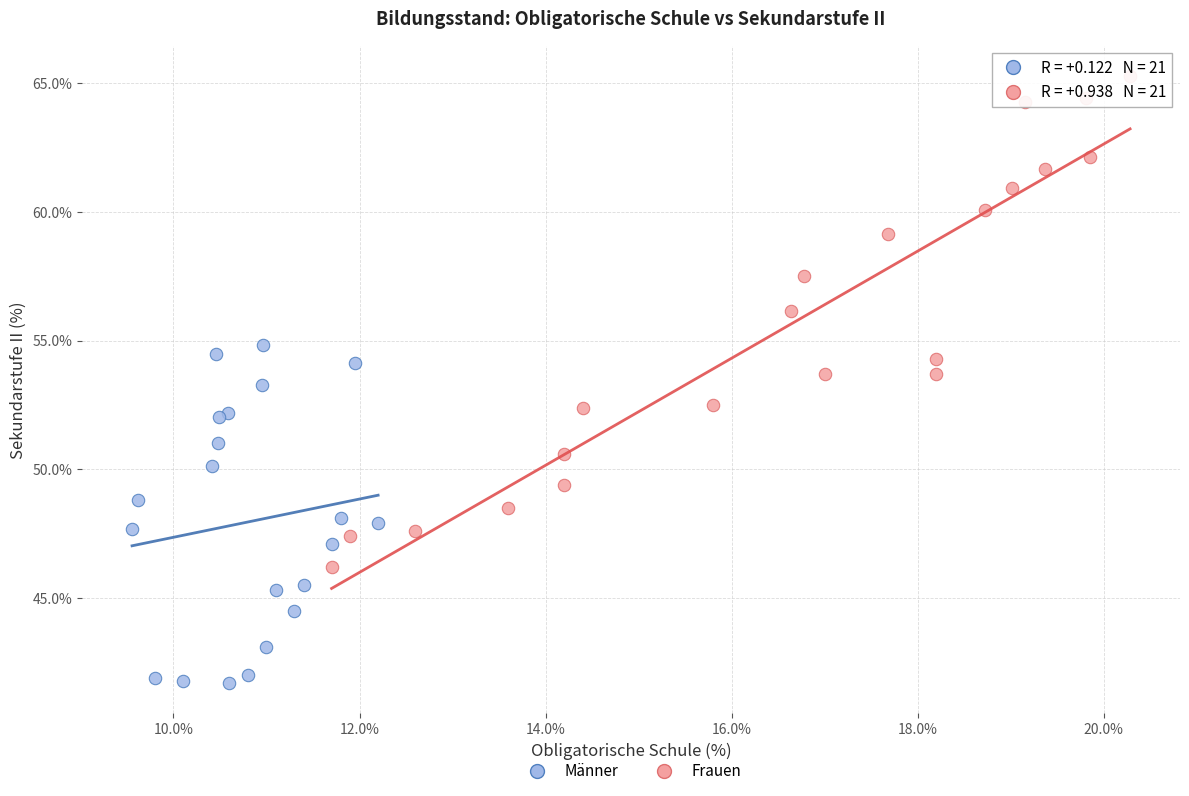

Which series reaches the minimum Y coordinate?

Männer